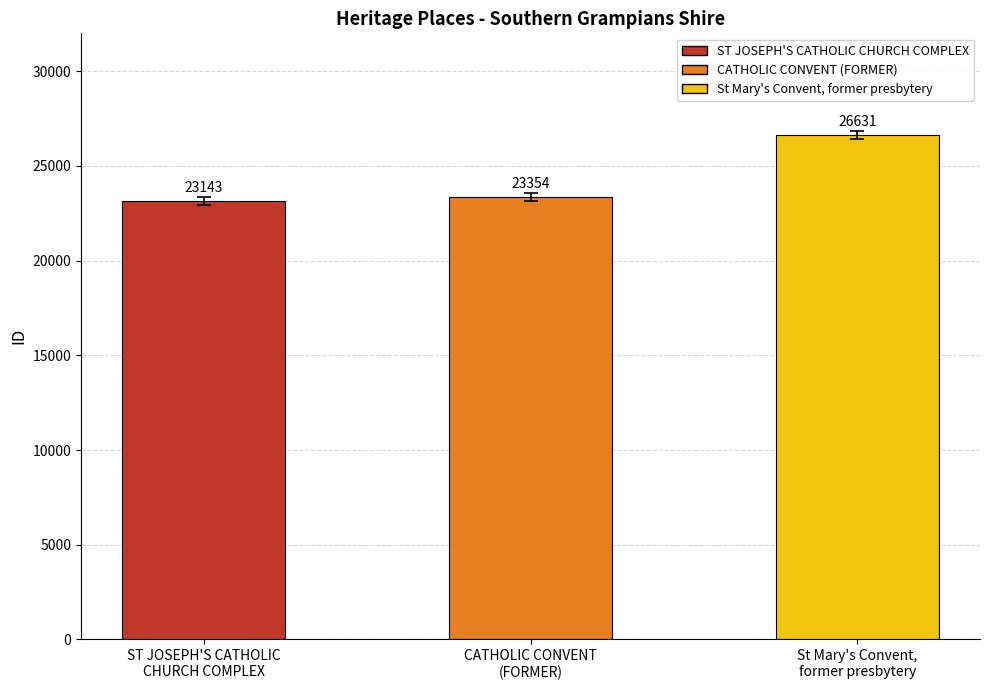

Reading left to right, what are all the values shown in this chart?

ST JOSEPH'S CATHOLIC
CHURCH COMPLEX=23143	CATHOLIC CONVENT
(FORMER)=23354	St Mary's Convent,
former presbytery=26631